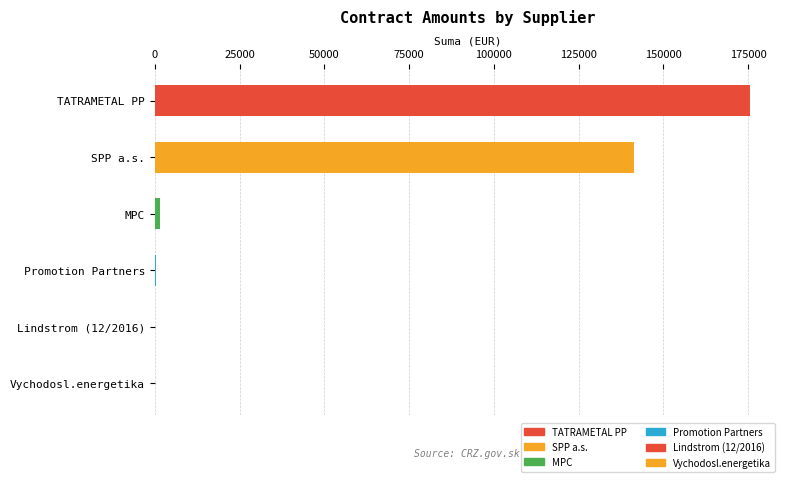

Where is the data nearest to the value 87802?

SPP a.s.